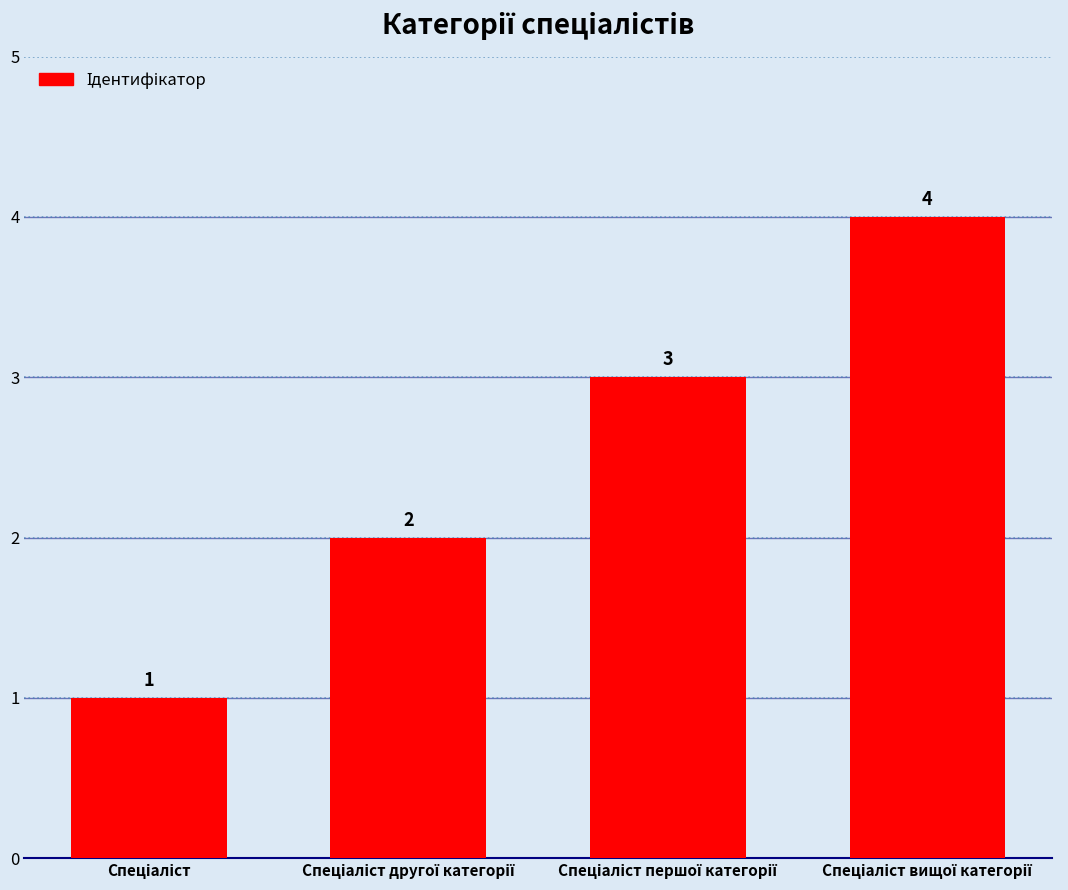

How many bars are there in total?

4